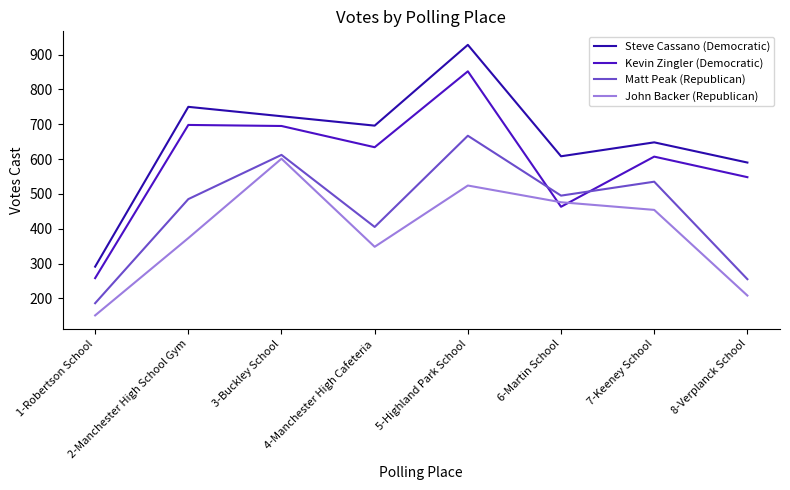

What position from the right is 4-Manchester High Cafeteria?

5